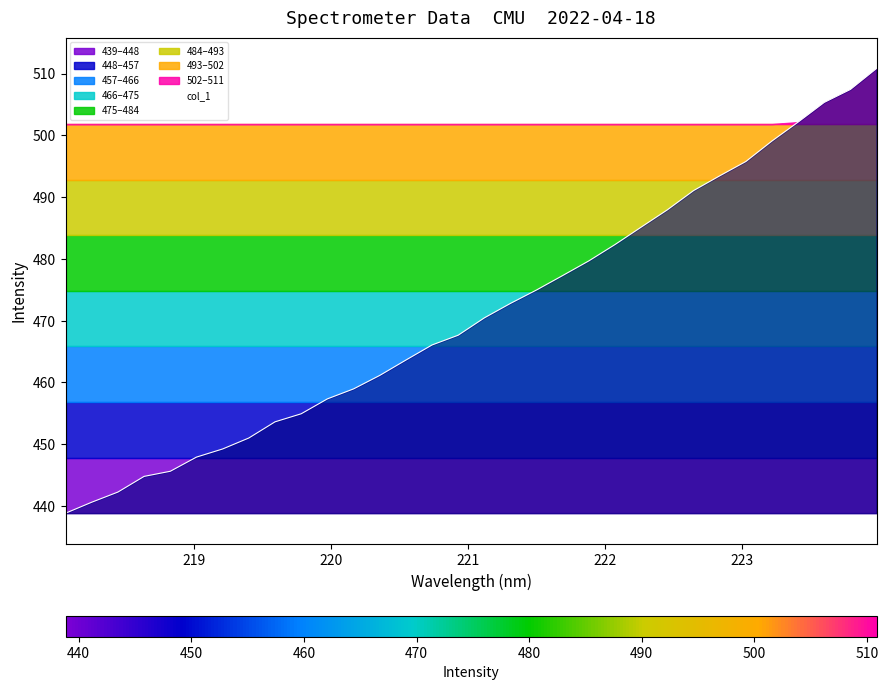

What is the maximum value for col_1?

510.8